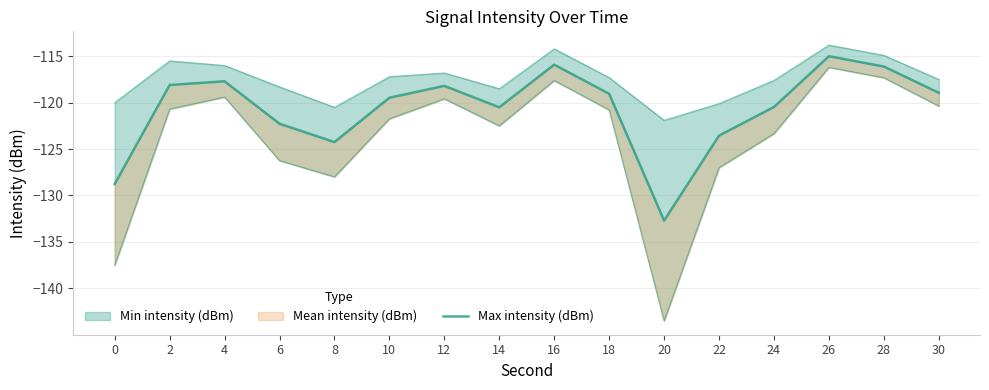

Rank the categories by value from highest to lowest.

26, 16, 28, 4, 2, 12, 30, 18, 10, 24, 14, 6, 22, 8, 0, 20